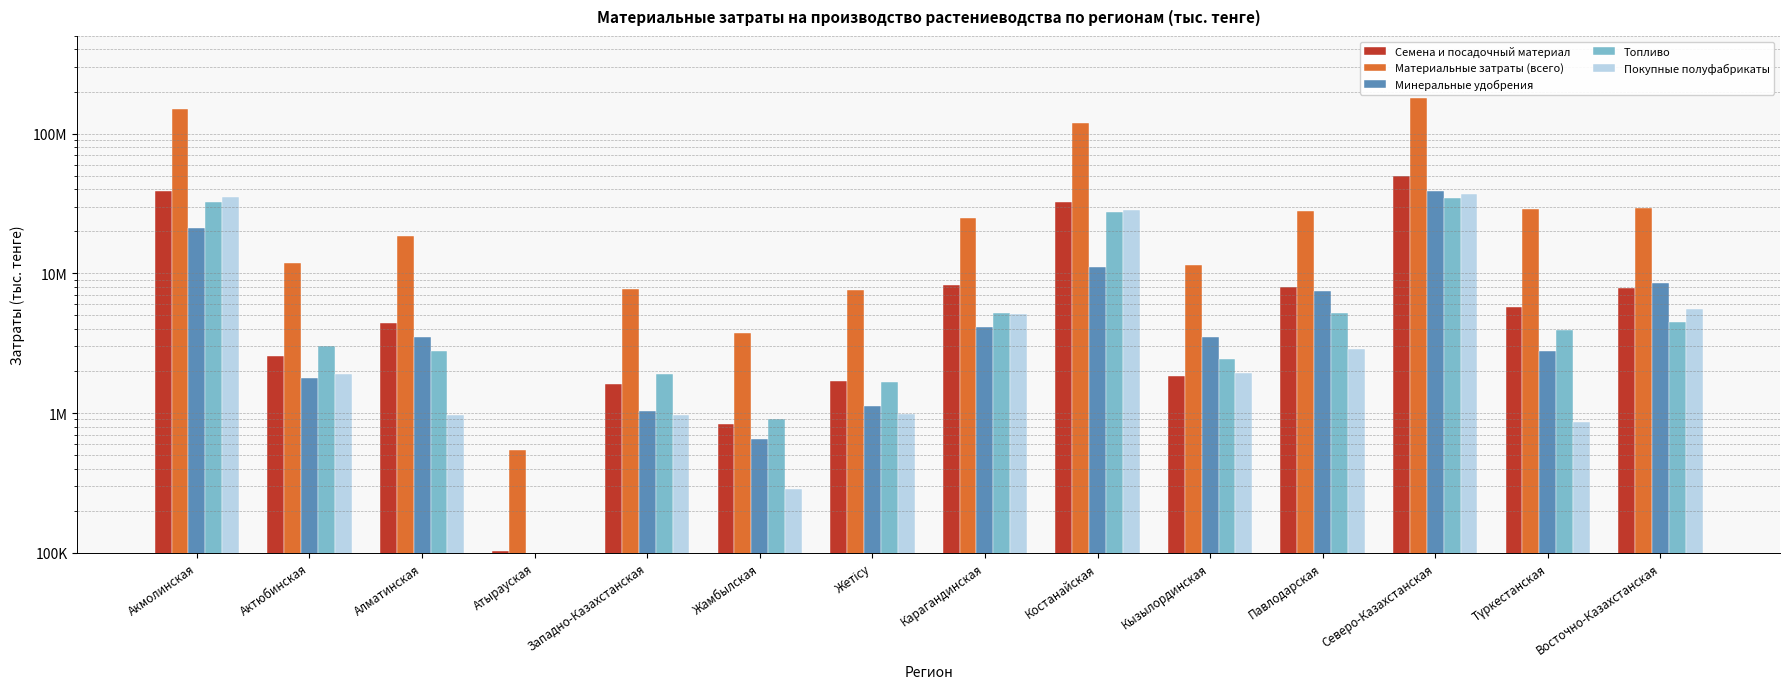

Which series has the largest total across all categories?

Материальные затраты (всего)